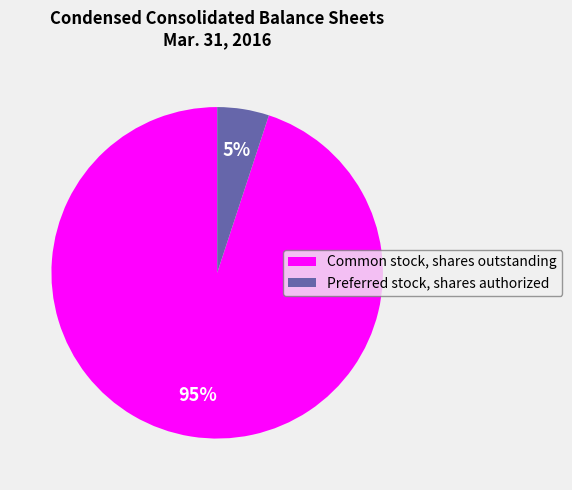

Which has a higher value, Common stock, shares outstanding or Preferred stock, shares authorized?

Common stock, shares outstanding